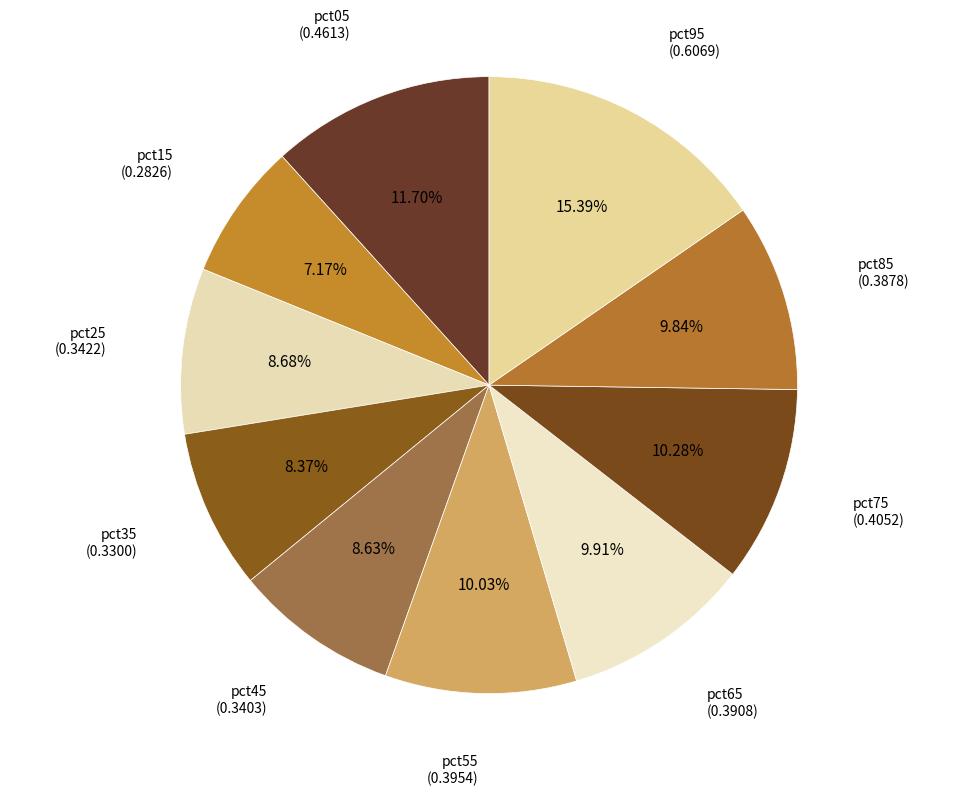

To the nearest percent, what is the combined percentage of pct85 and pct75?

20%